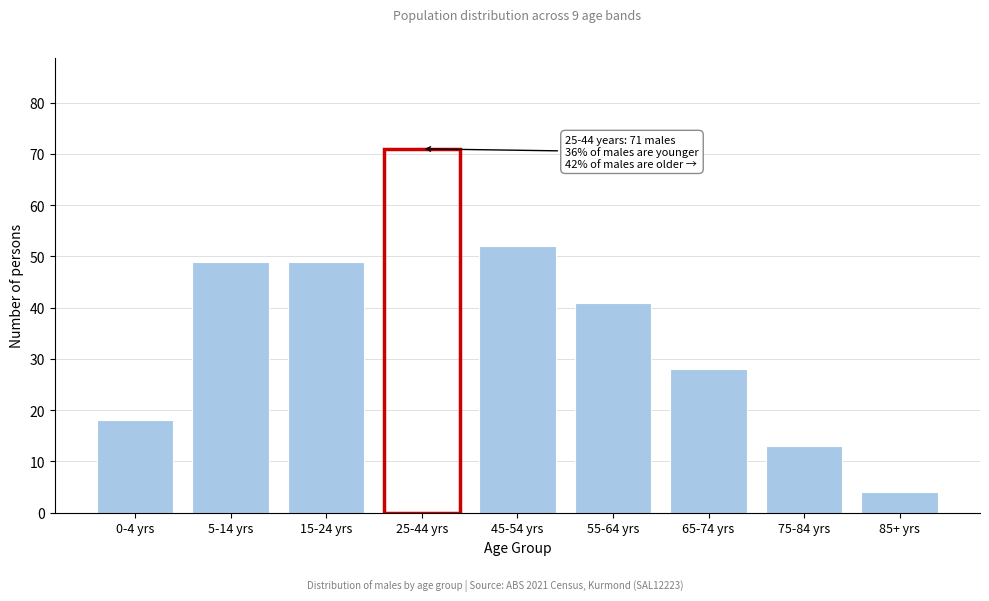

Reading left to right, extract all data points from this chart.

0-4 yrs=18	5-14 yrs=49	15-24 yrs=49	25-44 yrs=71	45-54 yrs=52	55-64 yrs=41	65-74 yrs=28	75-84 yrs=13	85+ yrs=4